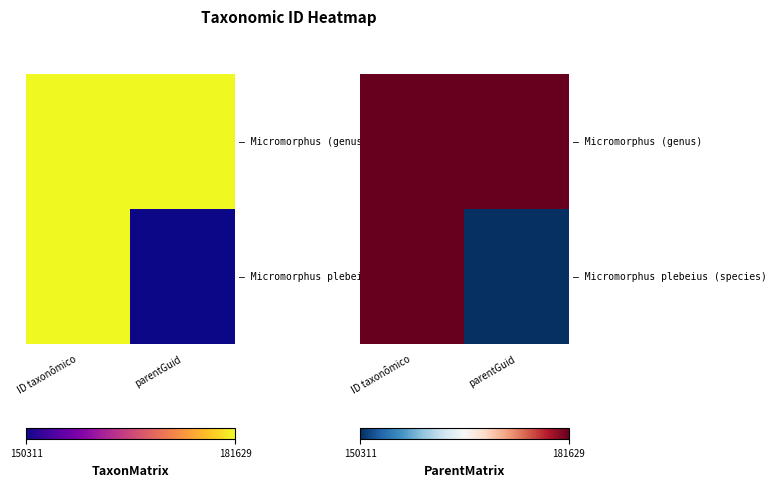

At which category does the chart reach its minimum across all series?

parentGuid